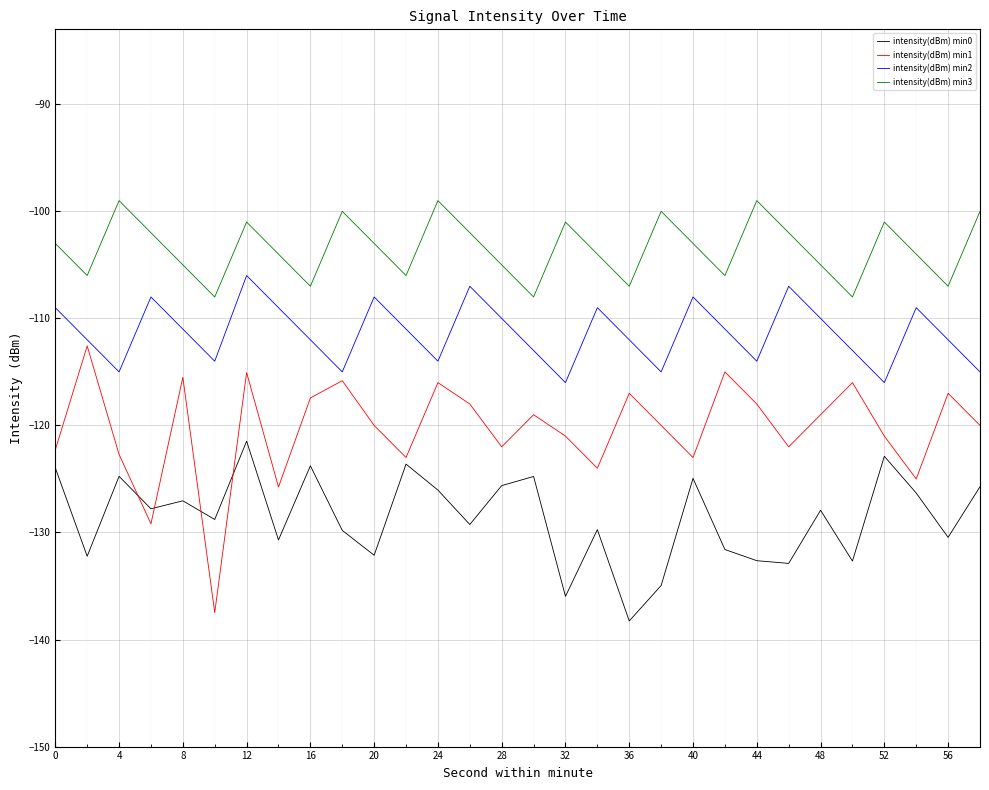

True or false: intensity(dBm) min2 and intensity(dBm) min0 cross at least once.

False